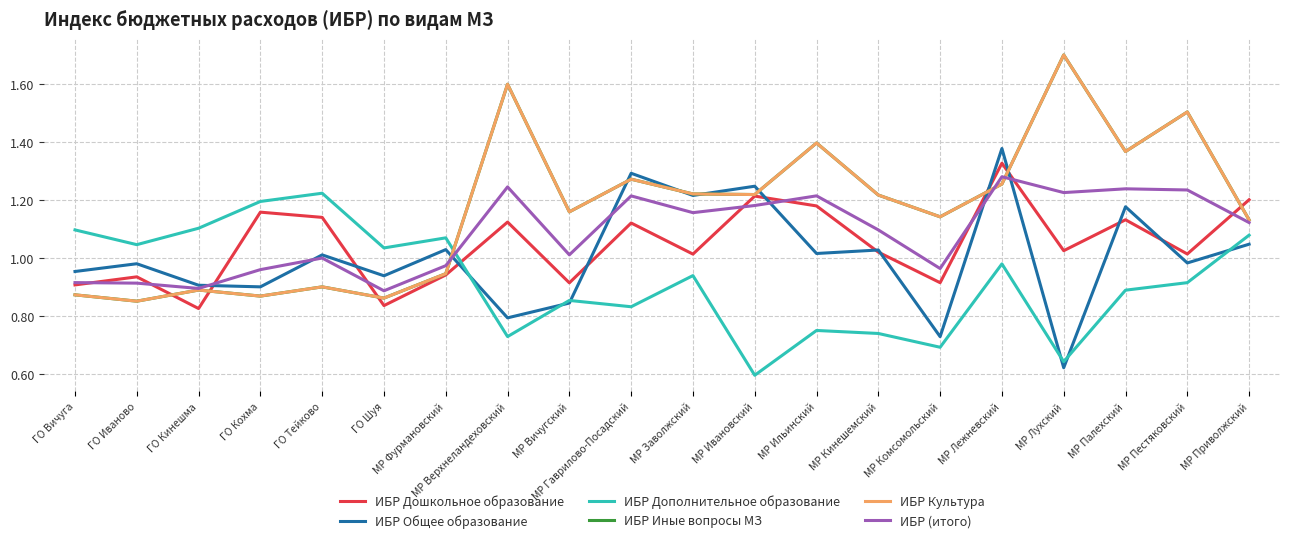

True or false: ИБР Общее образование has a value of 0.2 at ГО Тейково.

False